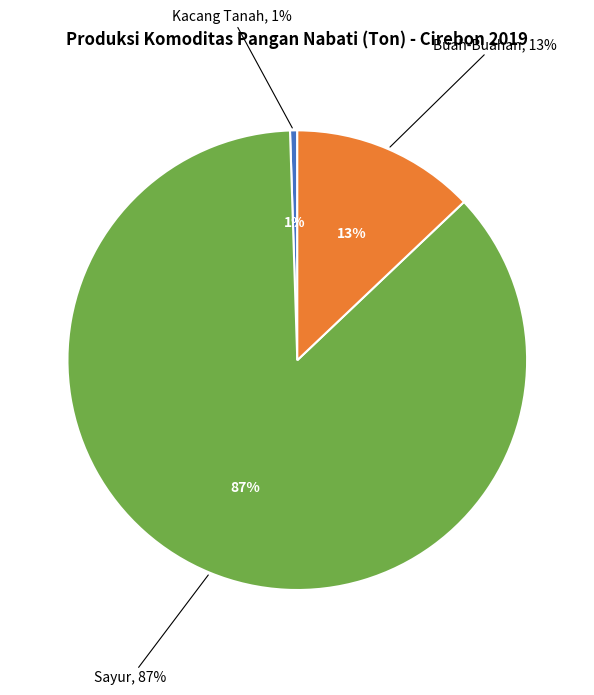

Which category has the smallest portion of the pie?

Kacang Tanah